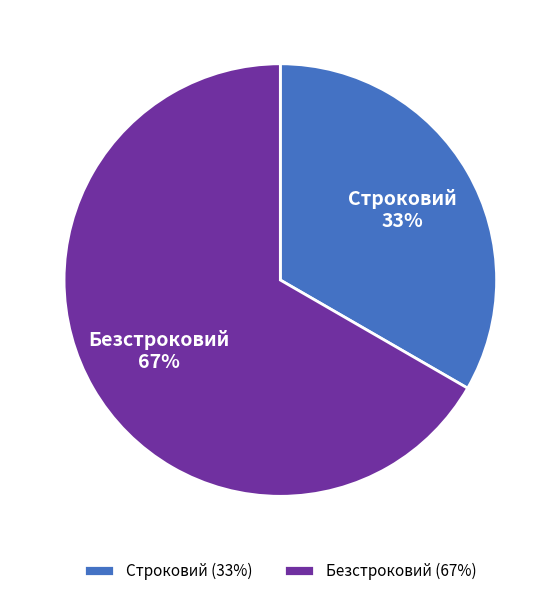

To the nearest percent, what portion does Безстроковий represent?

67%